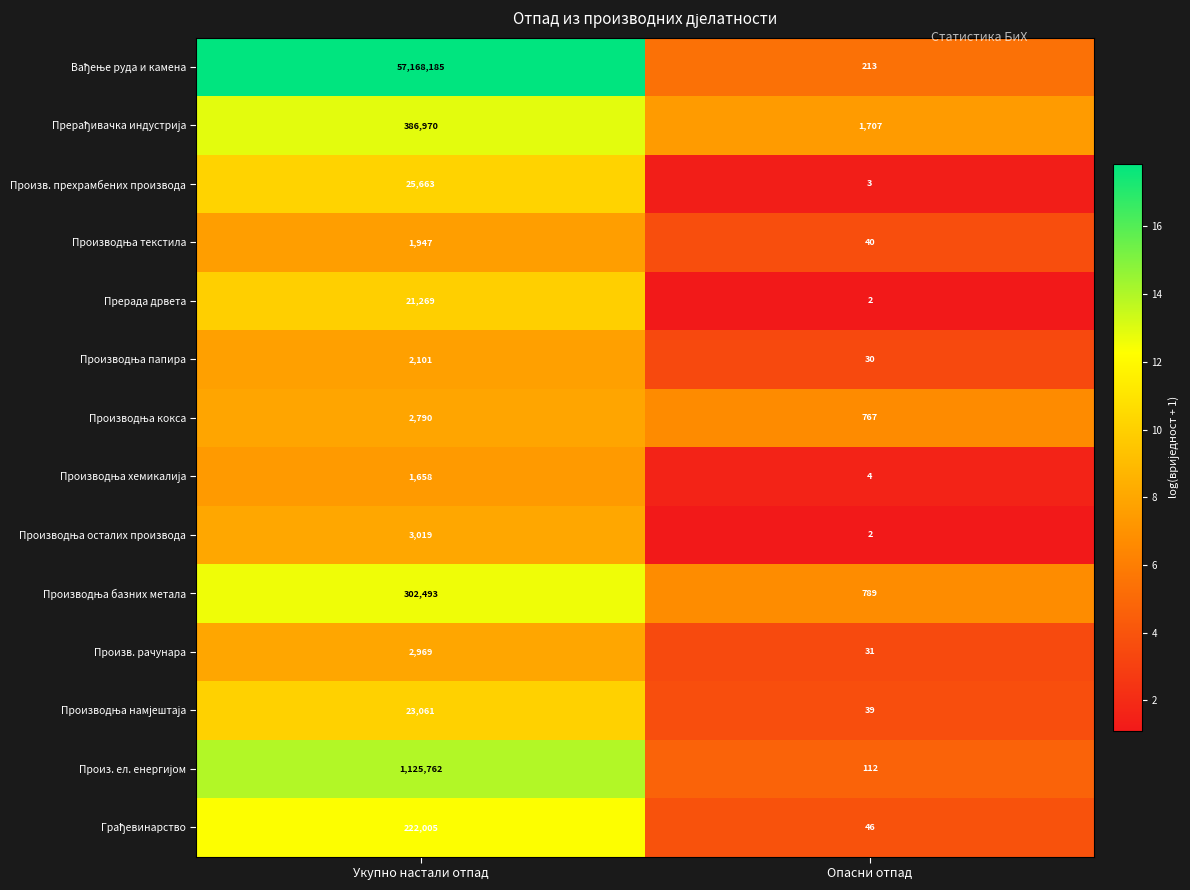

Is it true that Произв. прехрамбених производа equals 10422 at Укупно настали отпад?

False